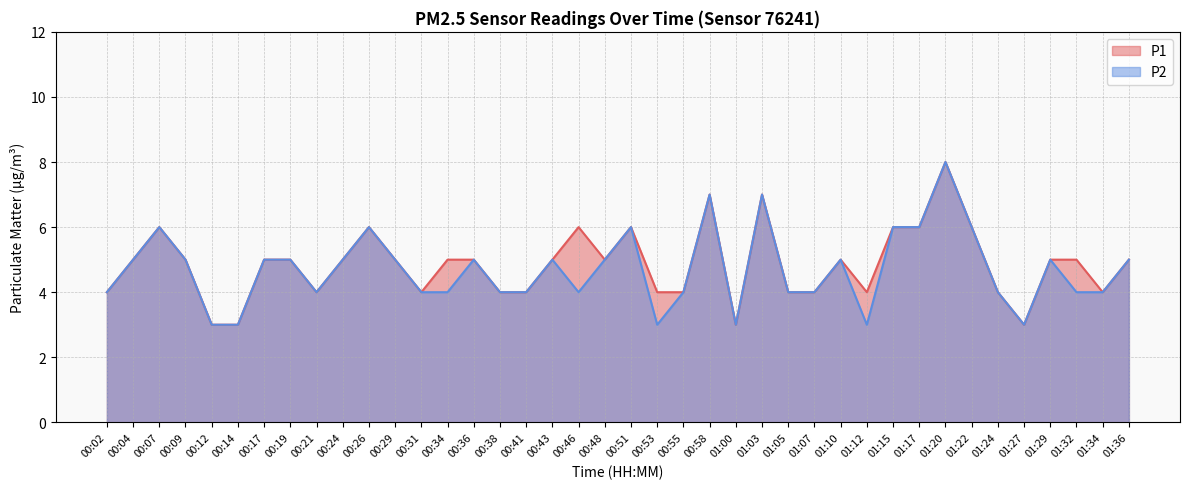

At which label is P1 closest to 5?

00:04